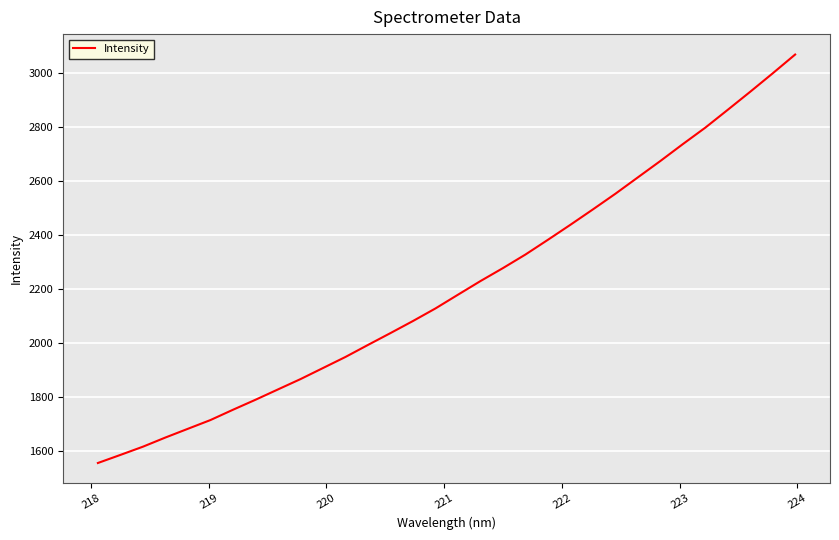

What is the maximum value shown in the chart?

3068.2